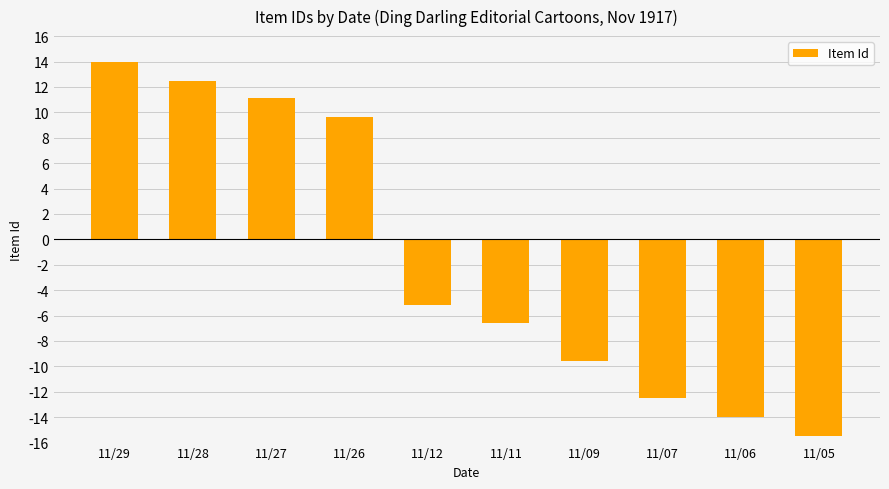

Reading left to right, what are all the values shown in this chart?

14.0	12.5	11.1	9.6	-5.2	-6.6	-9.6	-12.5	-14.0	-15.5